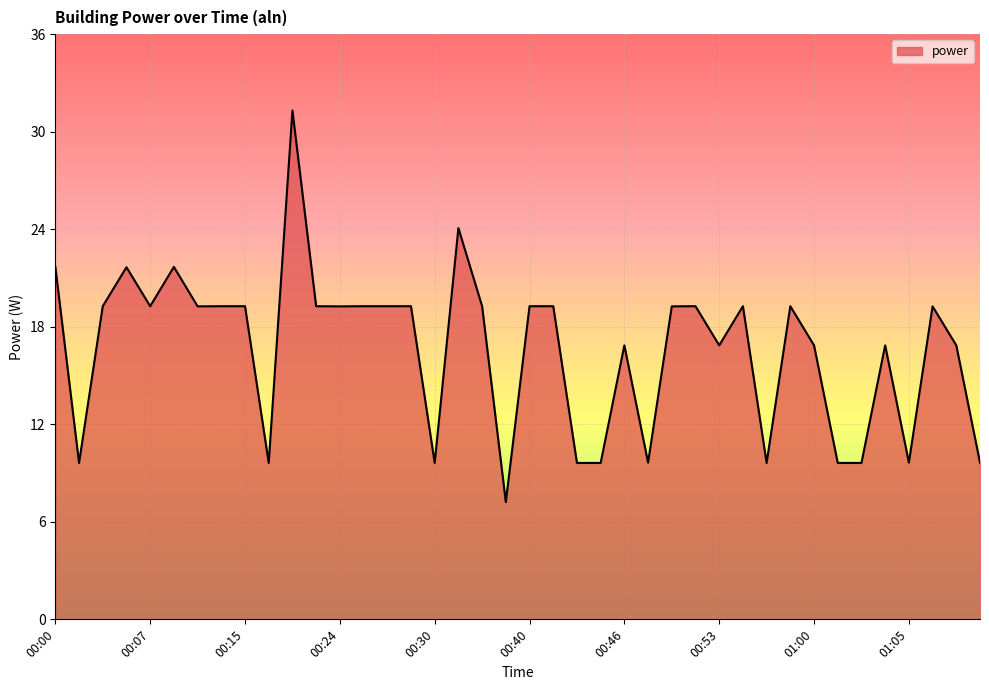

What is the minimum value shown in the chart?

7.2